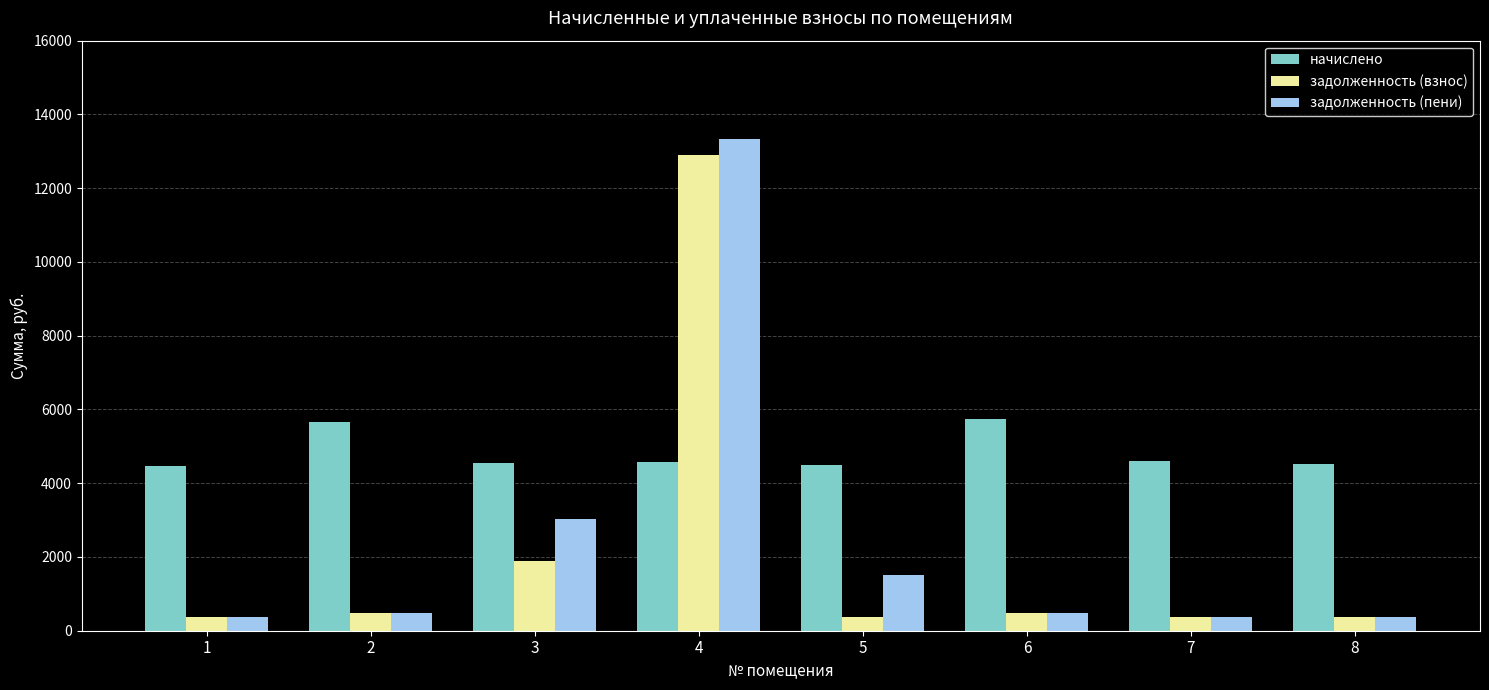

How many bars are there in total?

24